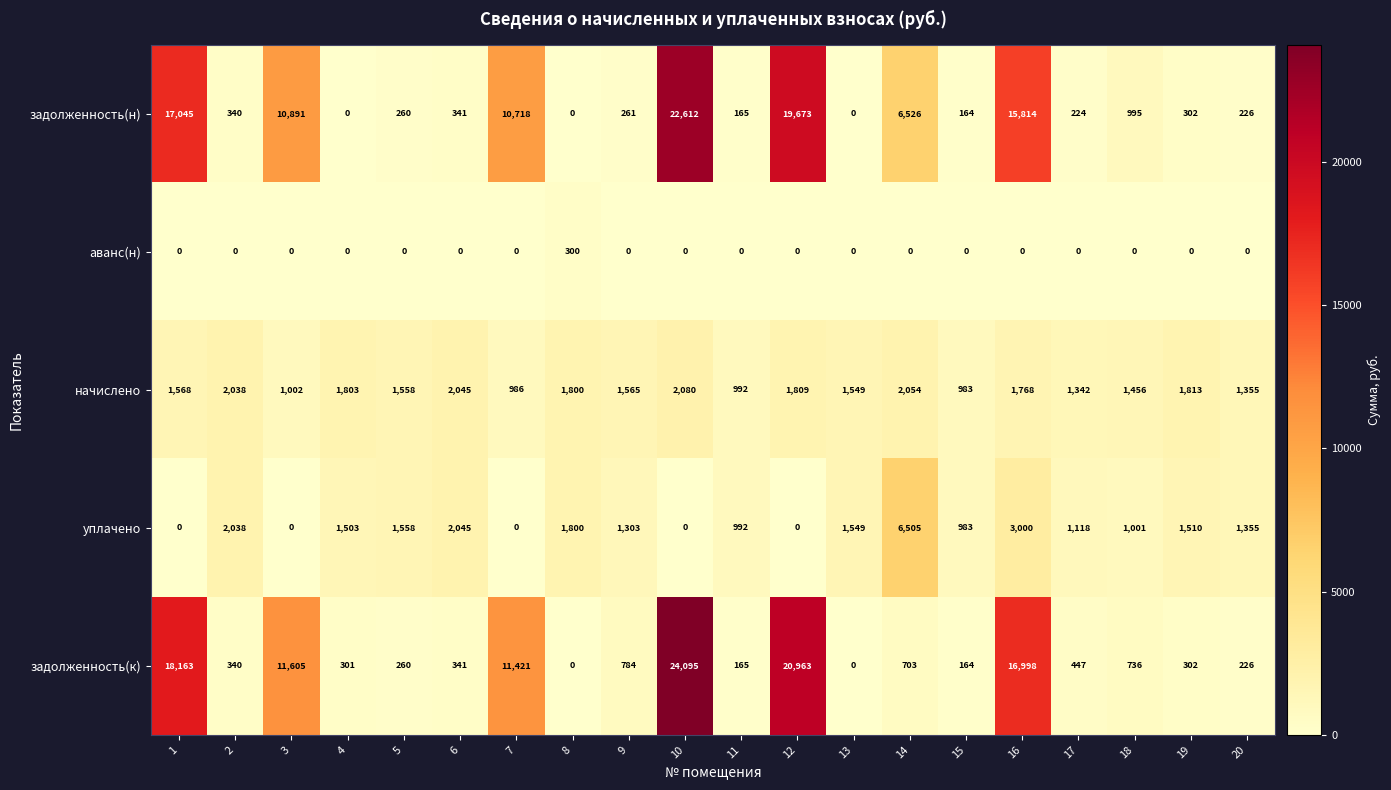

Between 7 and 8, which series saw the biggest shift?

задолженность(к)